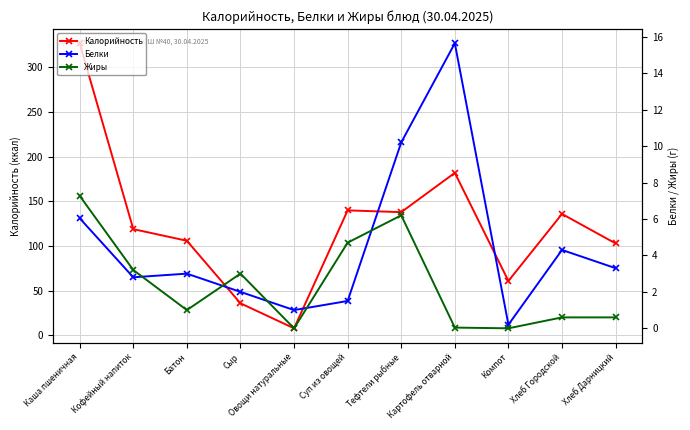

Which series changed the most between Овощи натуральные and Картофель отварной?

Калорийность